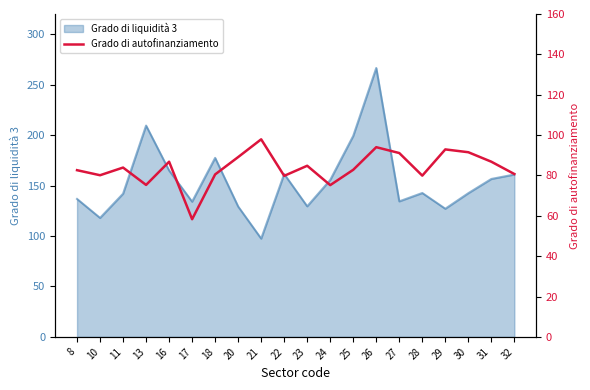

What is the highest value of the Grado di liquidità 3 series?

266.5